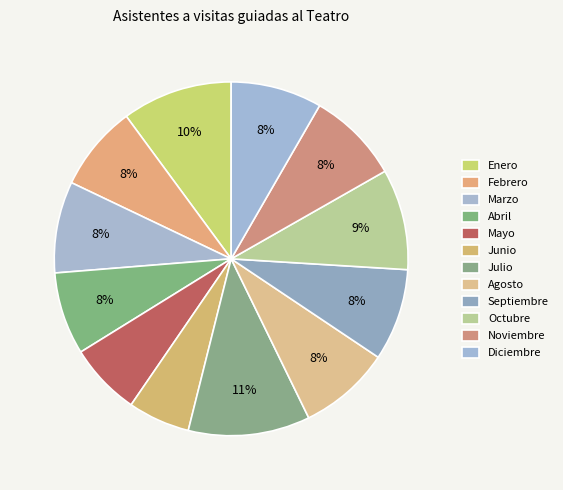

What is the change in value from Enero to Junio?

-11157